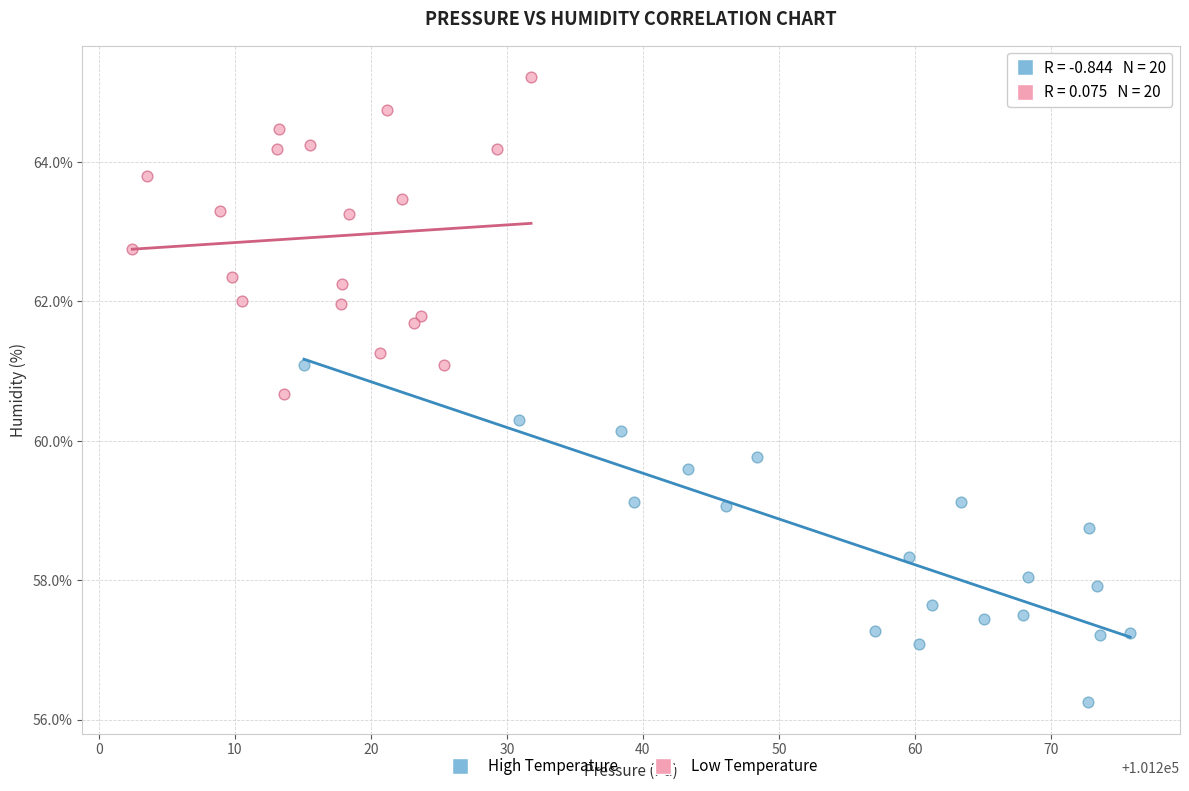

Which series contains the lowest Y value?

High Temperature